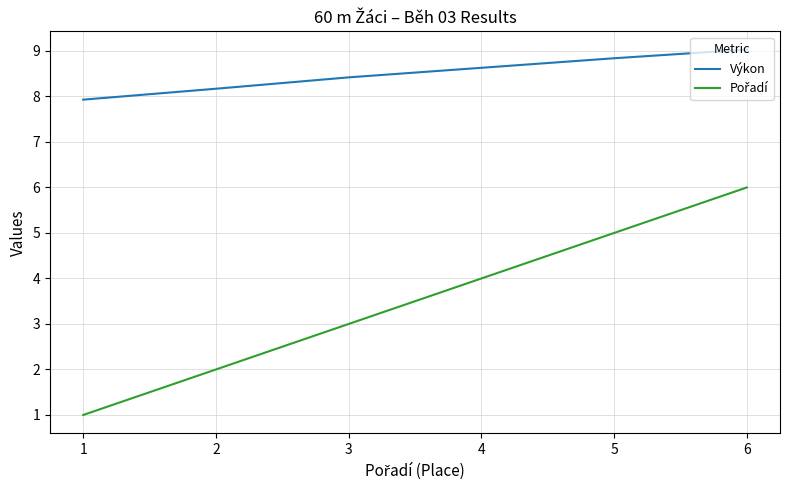

The Výkon series shows 8.4 at 3. True or false?

True